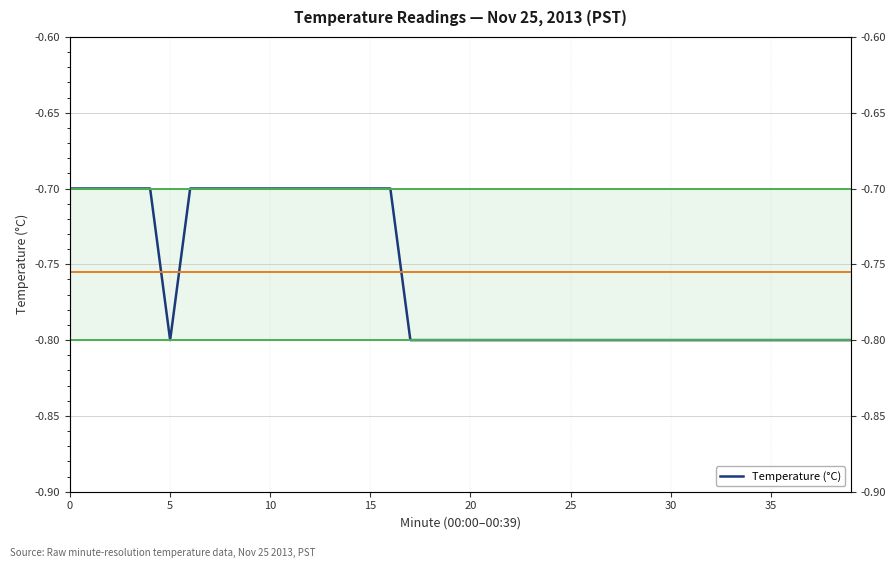

What is the label of the 10th point from the right?

30